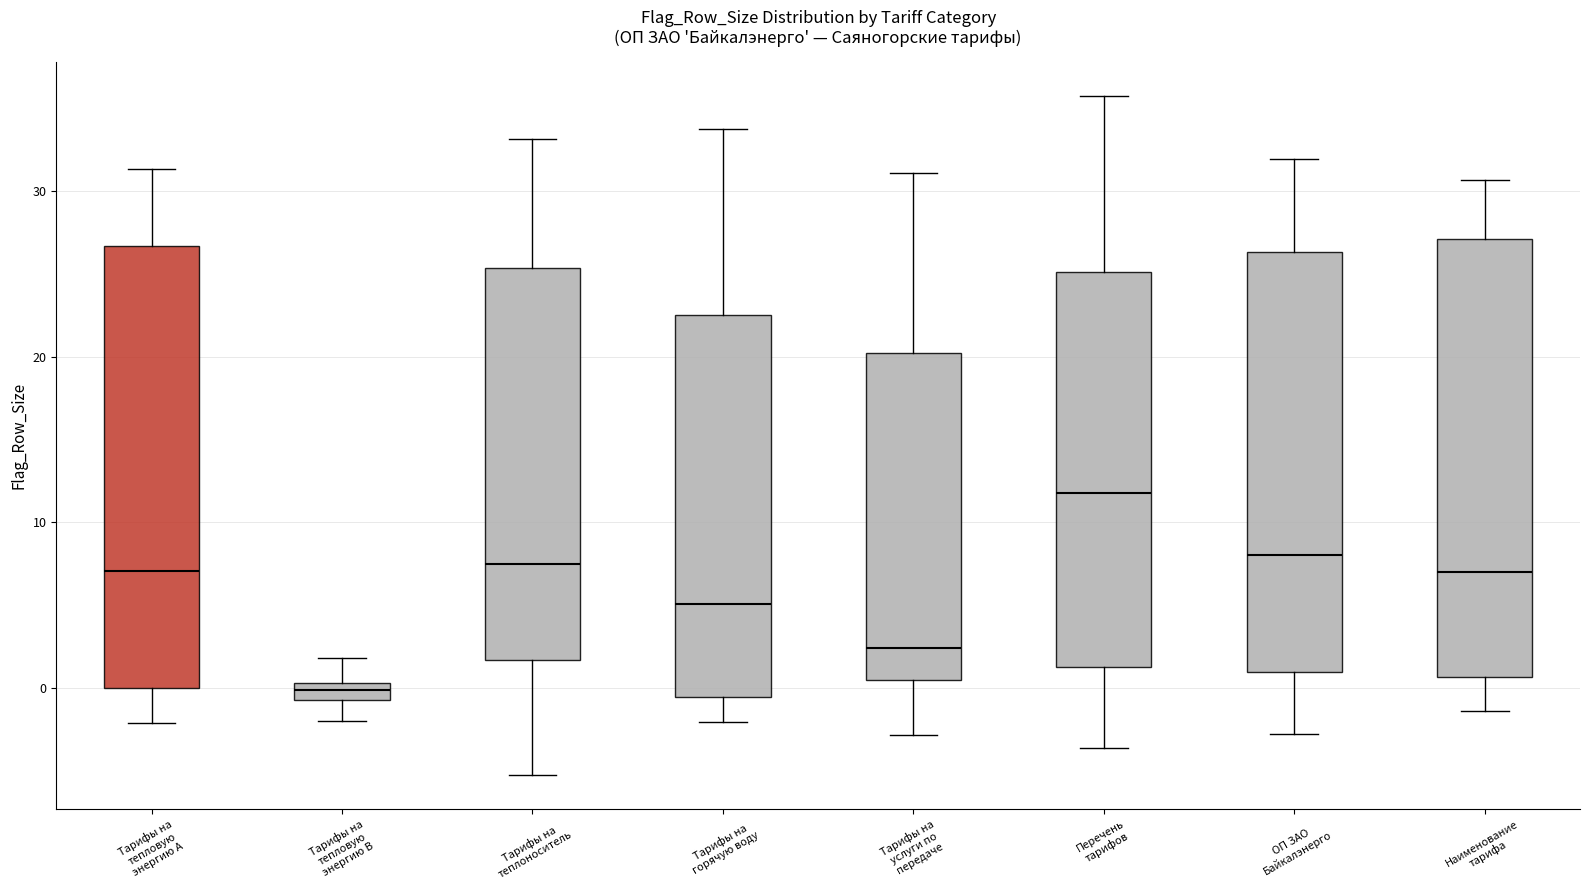

Where is the lower edge of the box for Перечень тарифов on the y-axis? The values are not printed on the chart, so give them approximately, as read against the axis.

1